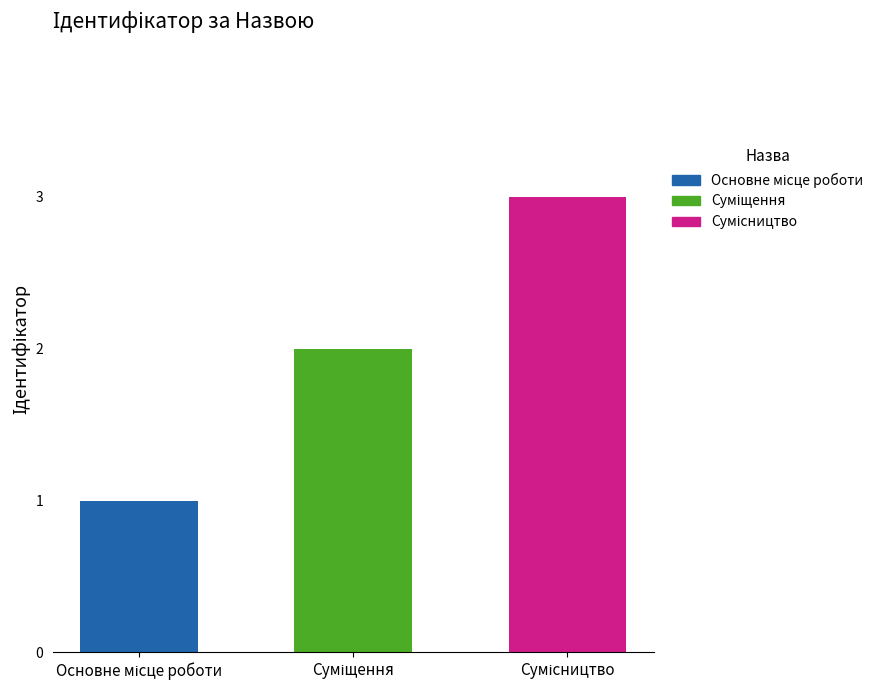

How many bars are there in total?

3